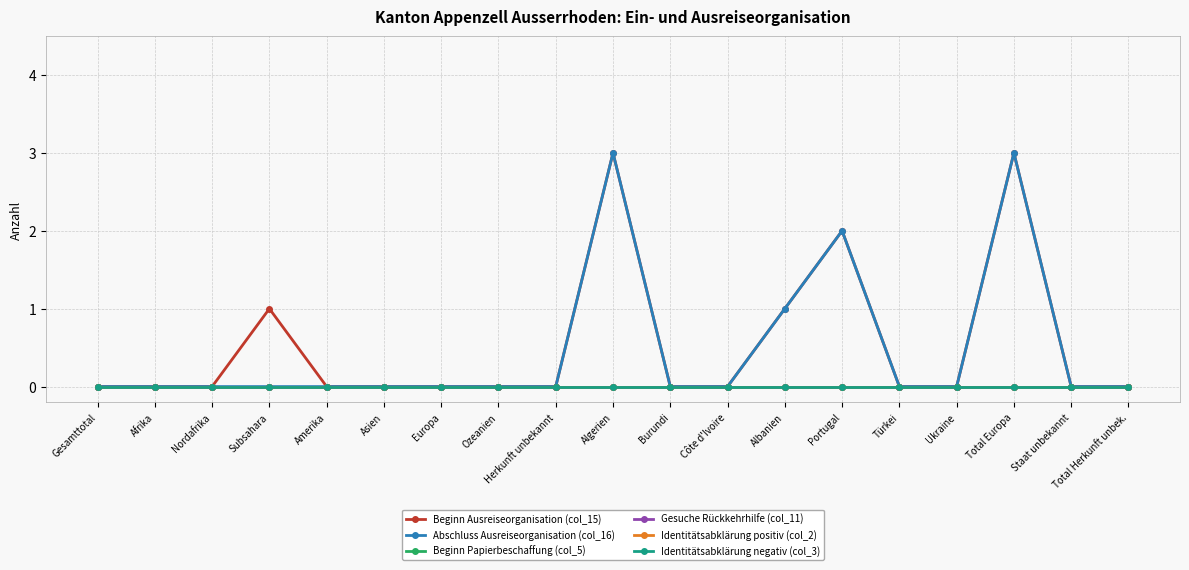

At Türkei, list the series in order from smallest to largest.

Beginn Ausreiseorganisation (col_15), Abschluss Ausreiseorganisation (col_16), Beginn Papierbeschaffung (col_5), Gesuche Rückkehrhilfe (col_11), Identitätsabklärung positiv (col_2), Identitätsabklärung negativ (col_3)